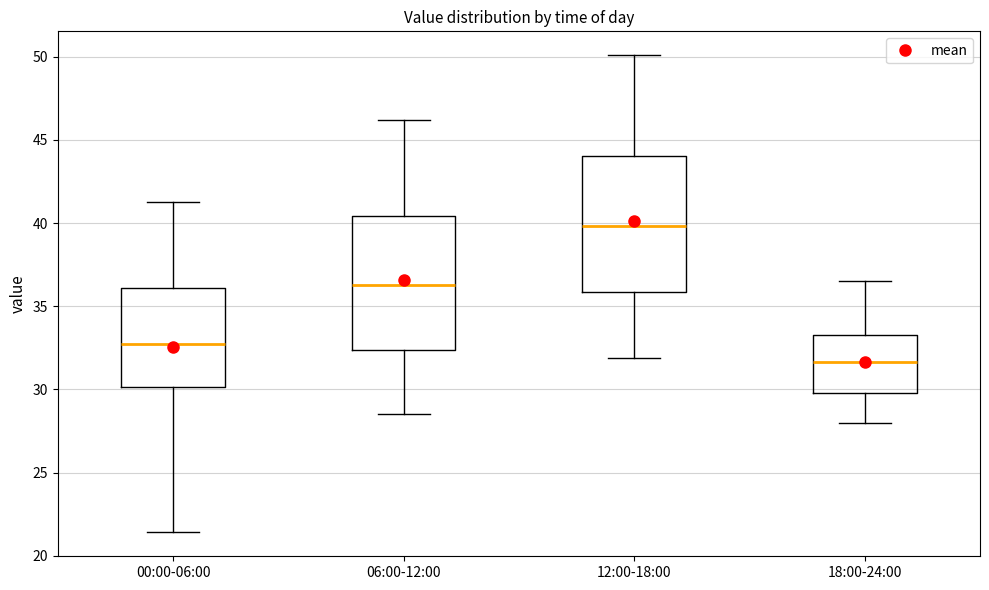

Which box's median line is the lowest?

18:00-24:00